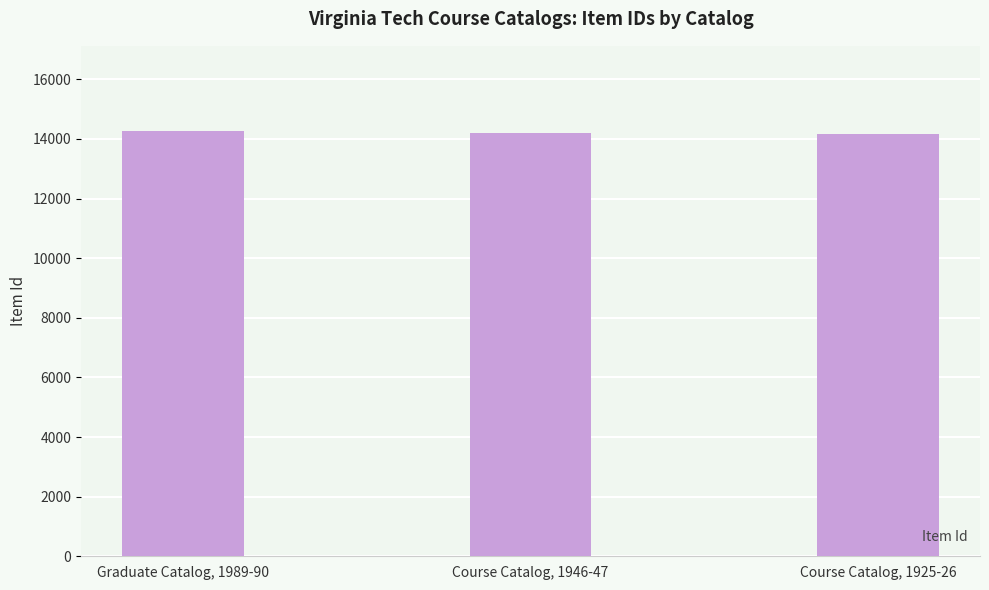

Are the bars horizontal?

No